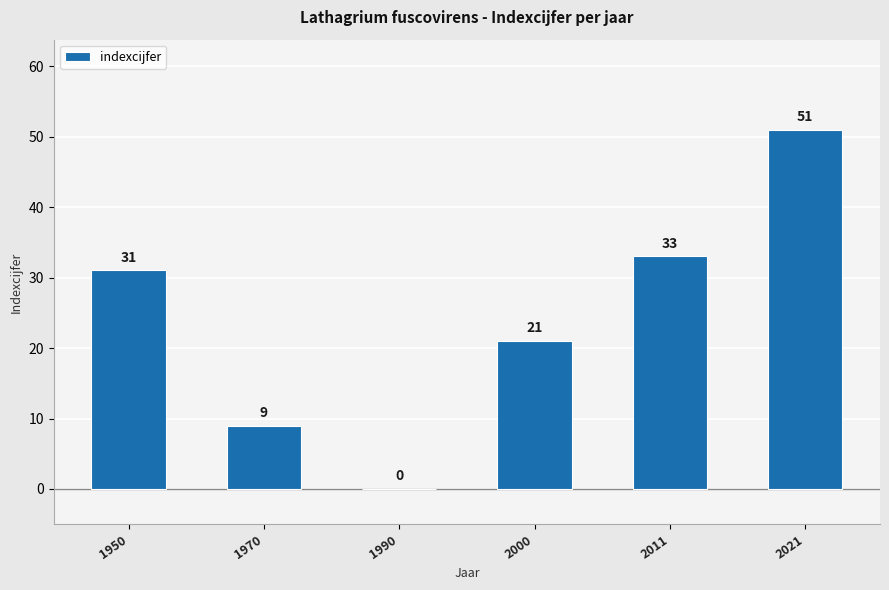

Which has a higher value, 2021 or 2011?

2021